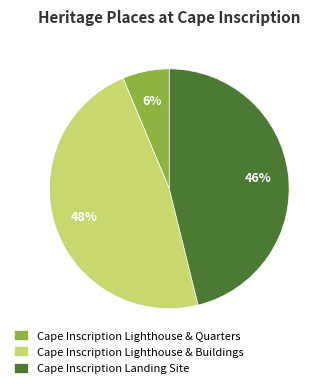

What percentage is the Cape Inscription Lighthouse & Buildings slice, to the nearest percent?

48%